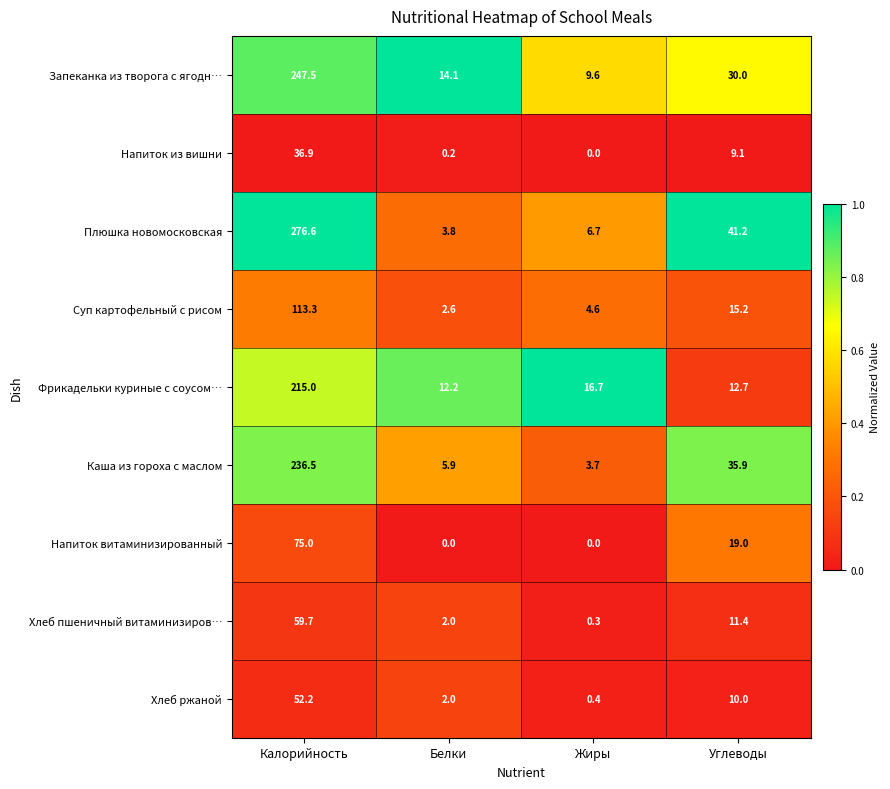

What is the maximum value shown in the chart?

276.6